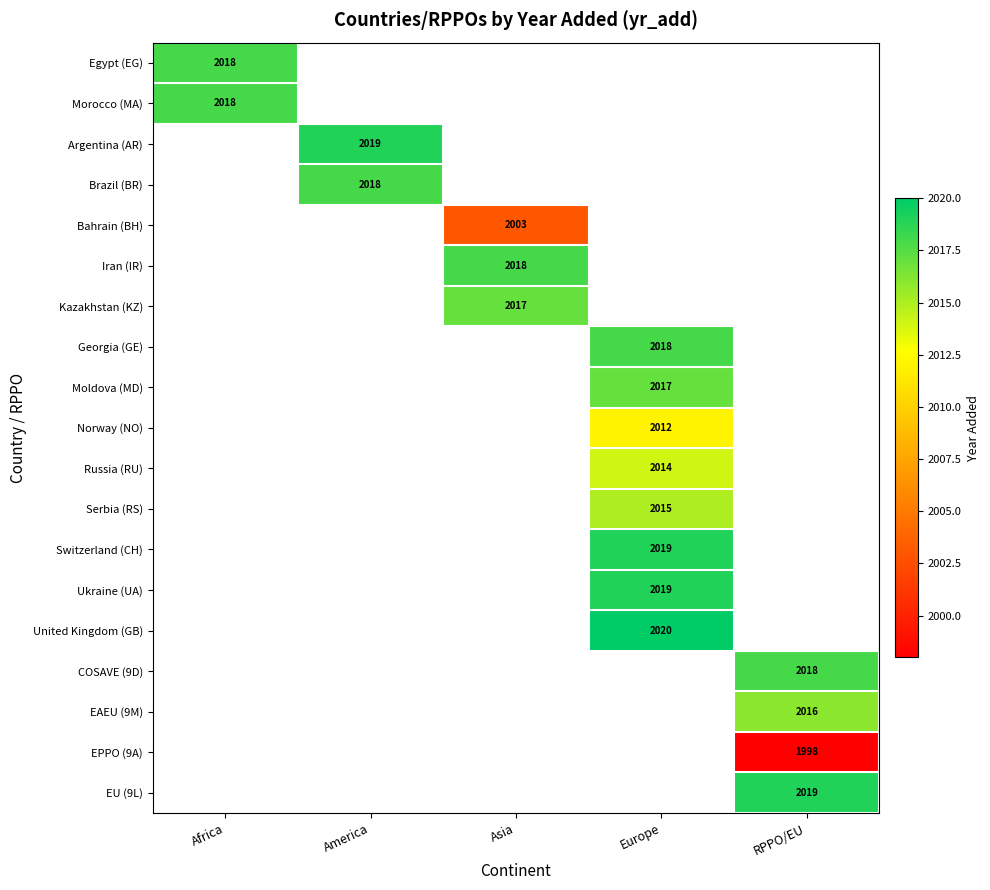

What is the maximum value shown in the chart?

2020.0